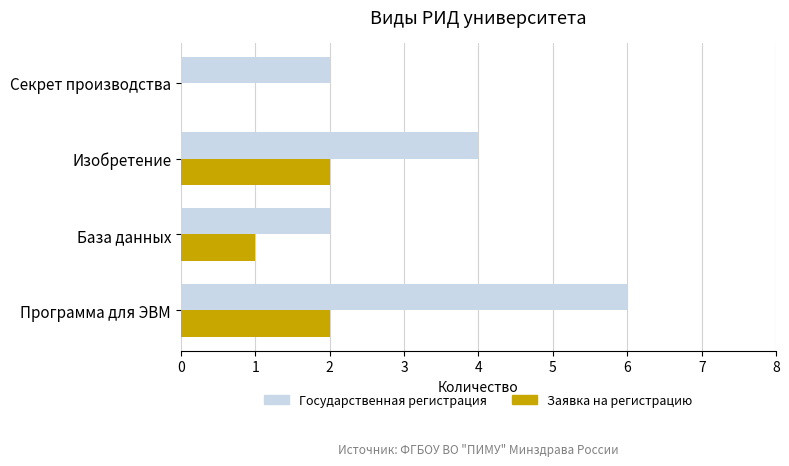

At which label is Заявка на регистрацию closest to 1?

База данных